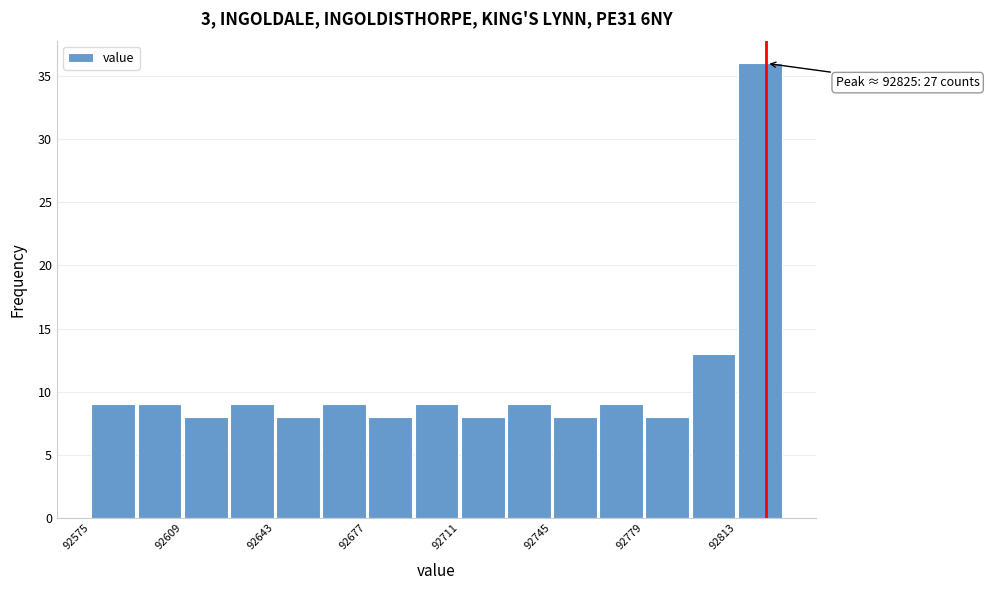

Read against the x-axis, roughly where is the centre of the tallest bar?

92820